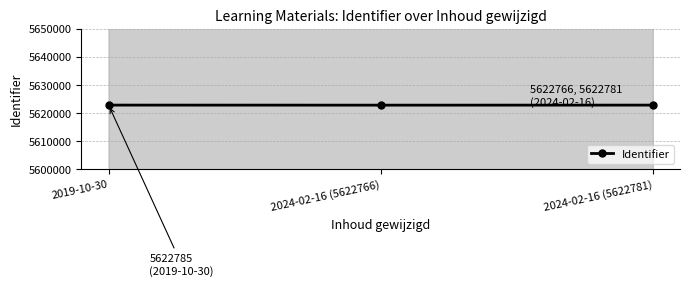

At which label does the data first exceed 5622781?

2019-10-30